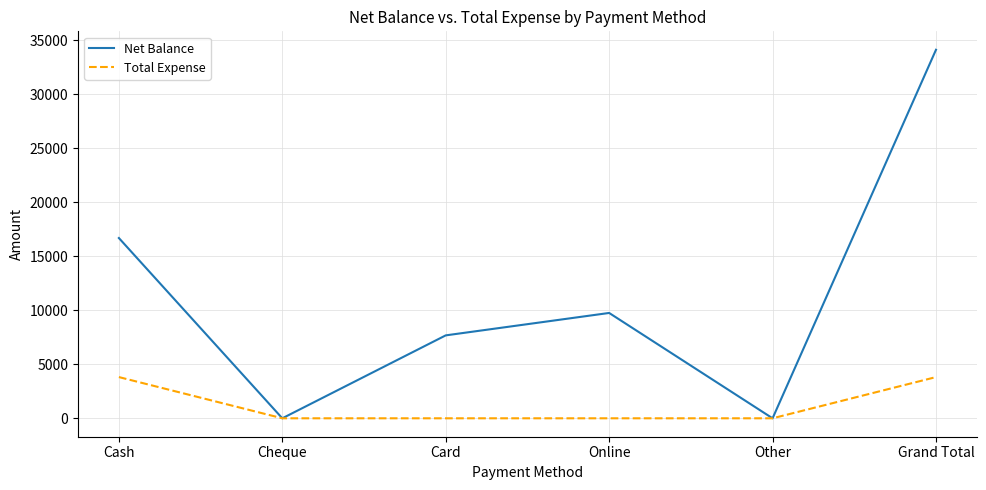

What value does the Net Balance series have at Card, to the nearest 100?

7700